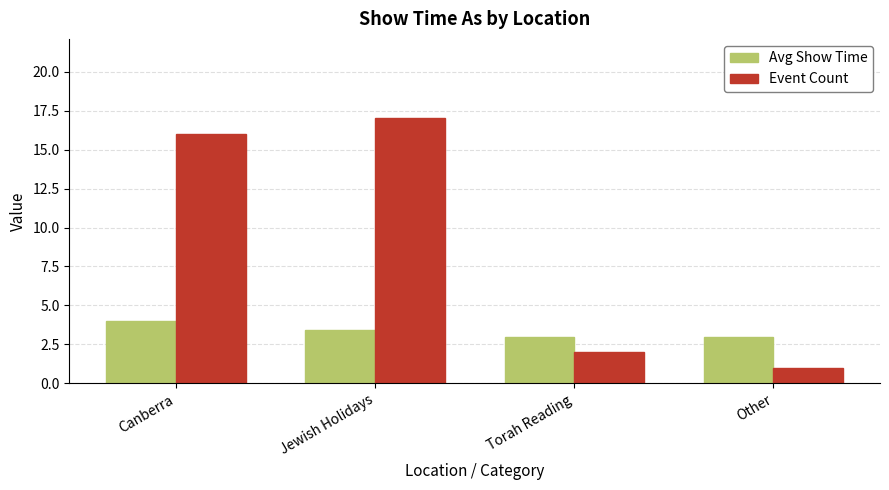

What is the difference between the highest and lowest values at Torah Reading?

1.0